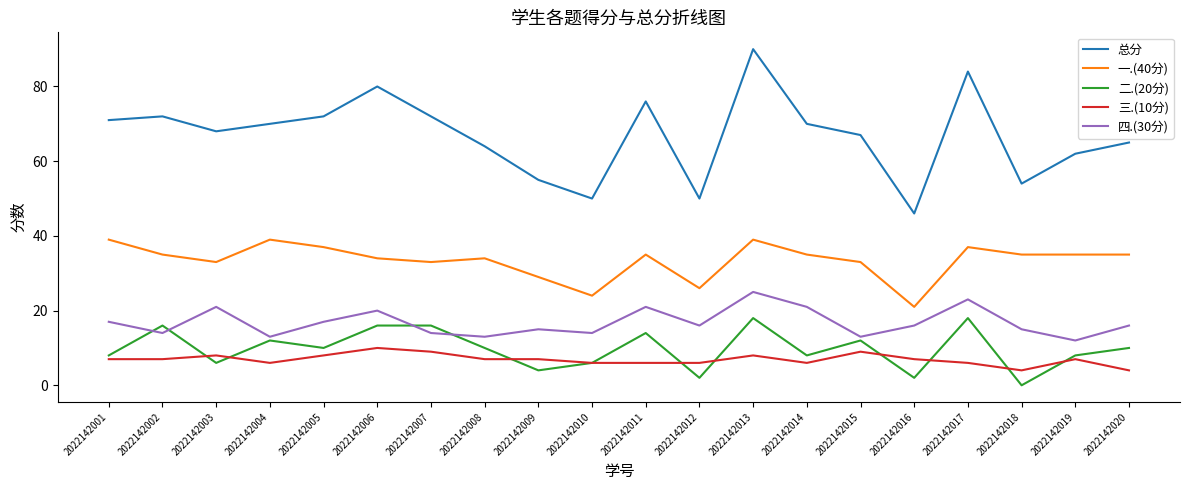

What value does the 总分 series have at 2022142015?

67